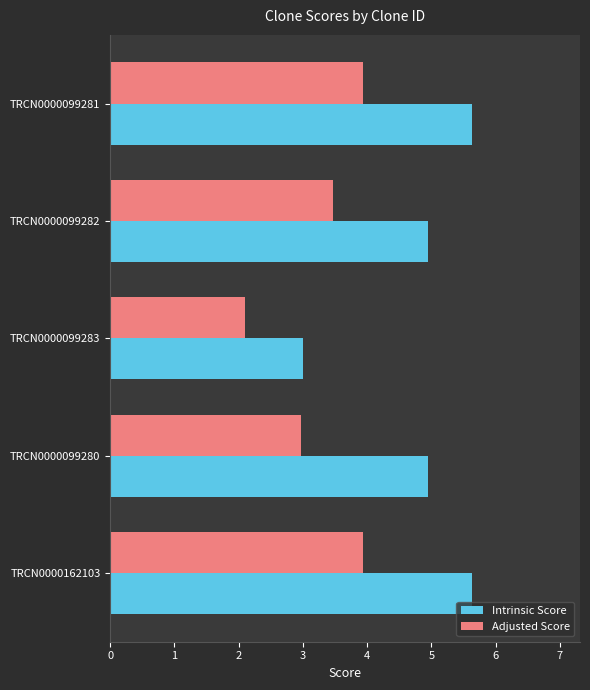

Is it true that Adjusted Score equals 3.4 at TRCN0000099283?

False